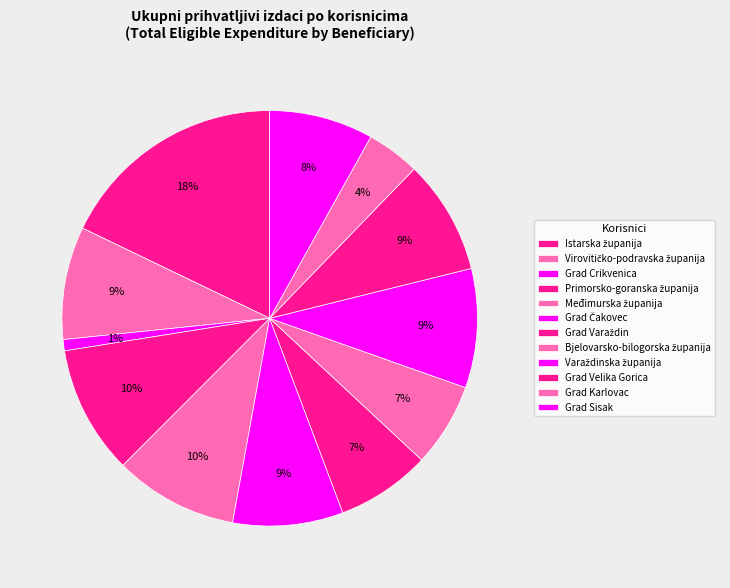

Count the number of slices in the pie.

12